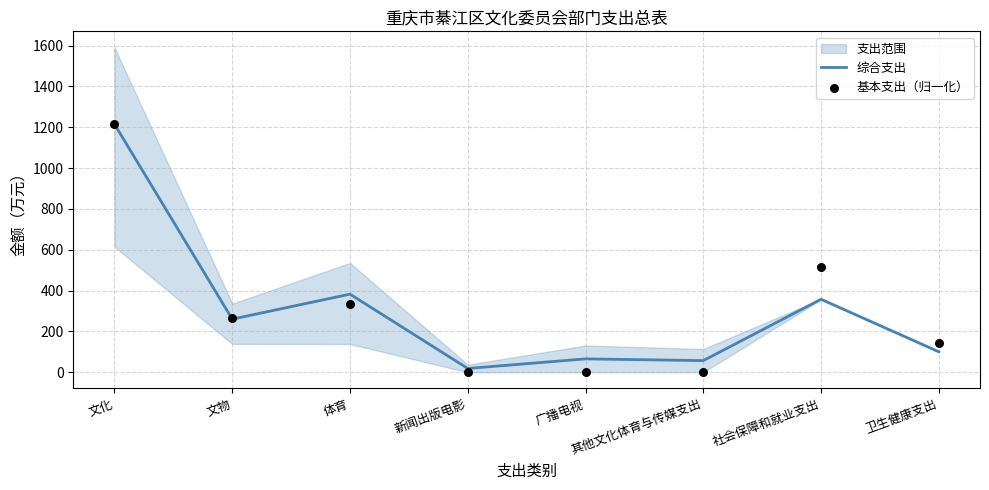

Which series has the largest total across all categories?

基本支出（归一化）